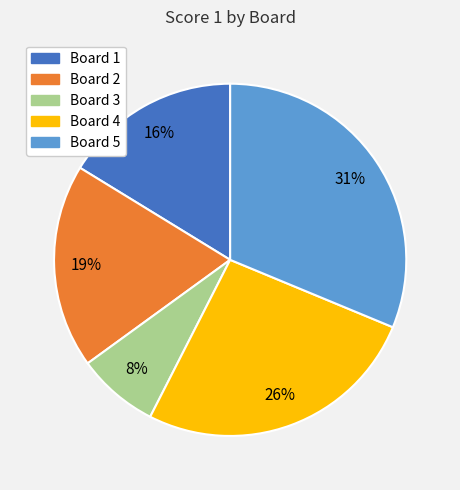

To the nearest percent, what is the average slice percentage?

20%